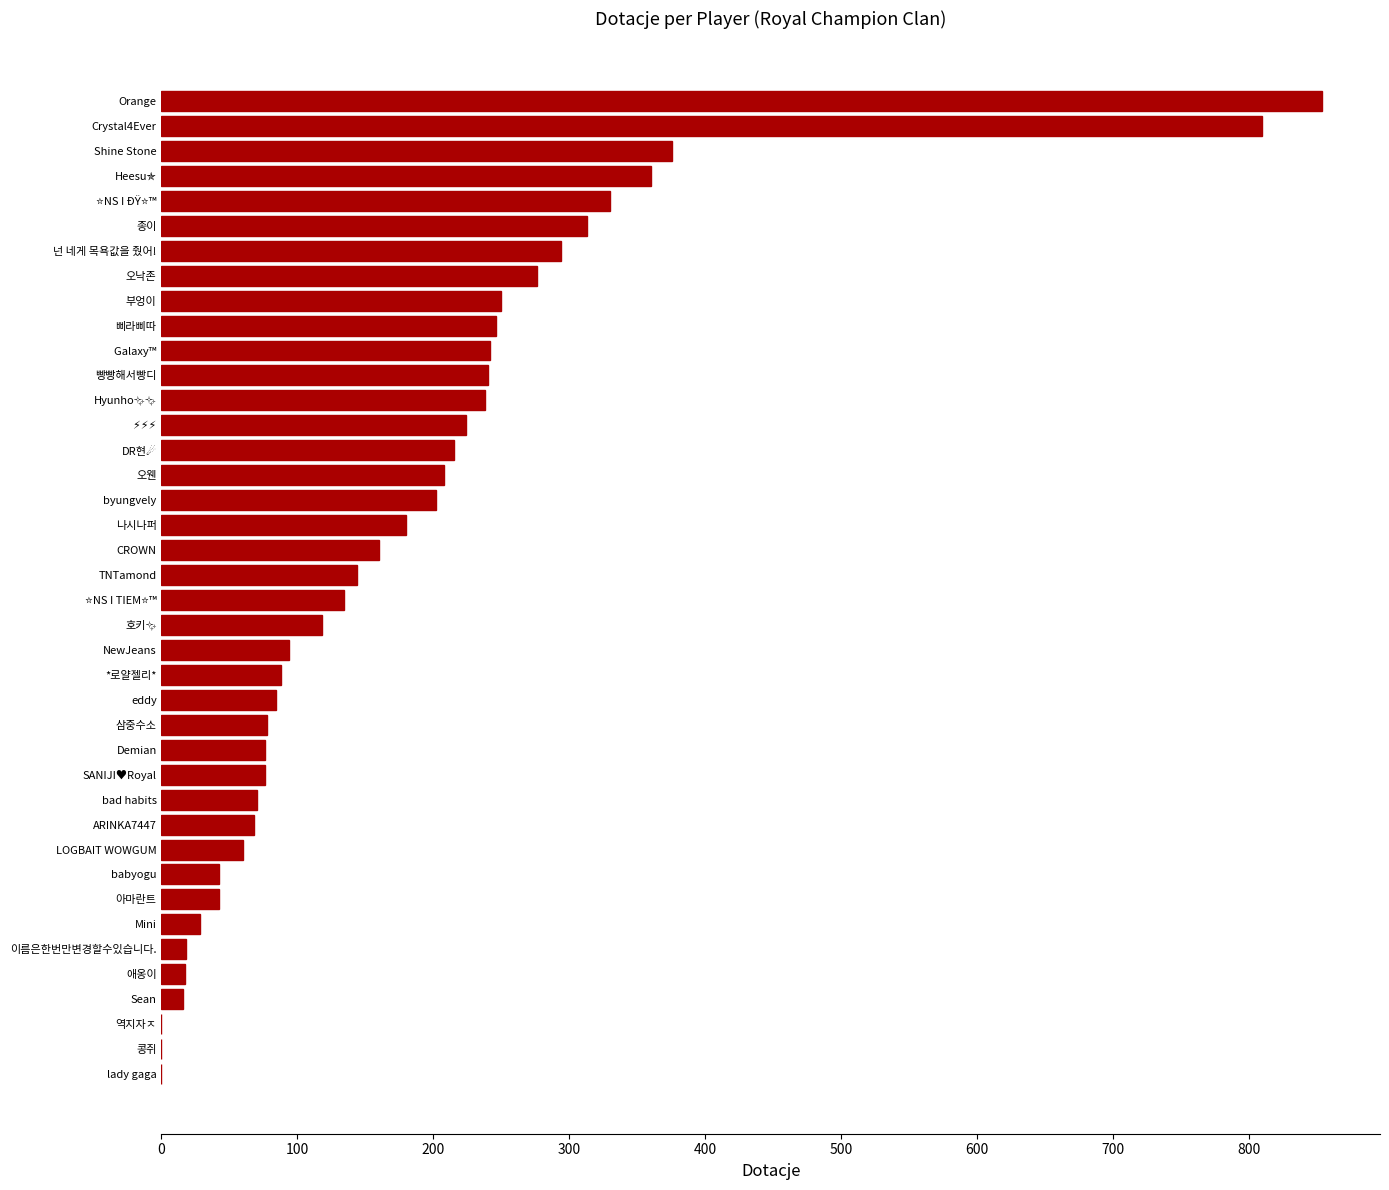

What is the sum of all values?

7271